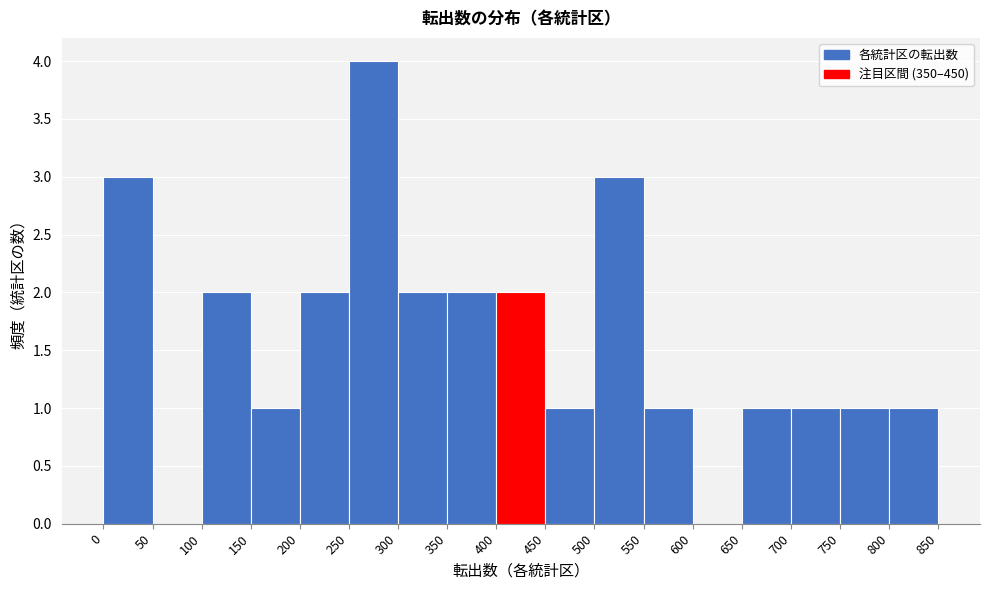

Over which range of the x-axis is the bar tallest?

250 to 300